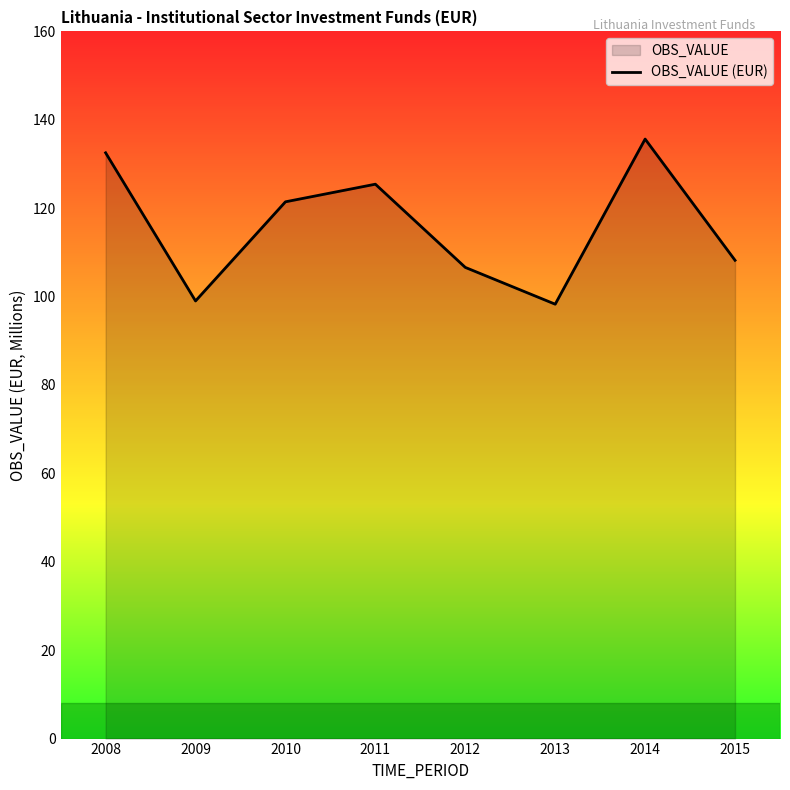

Reading left to right, list all the values displayed in this chart.

2008=132.5	2009=99.0	2010=121.4	2011=125.4	2012=106.6	2013=98.3	2014=135.6	2015=108.2